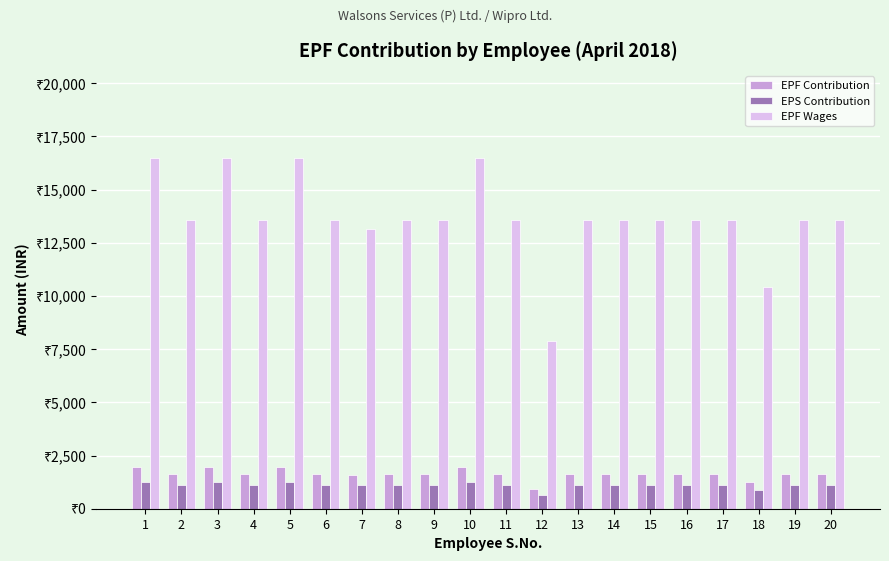

At which category is the sum across all series the highest?

1